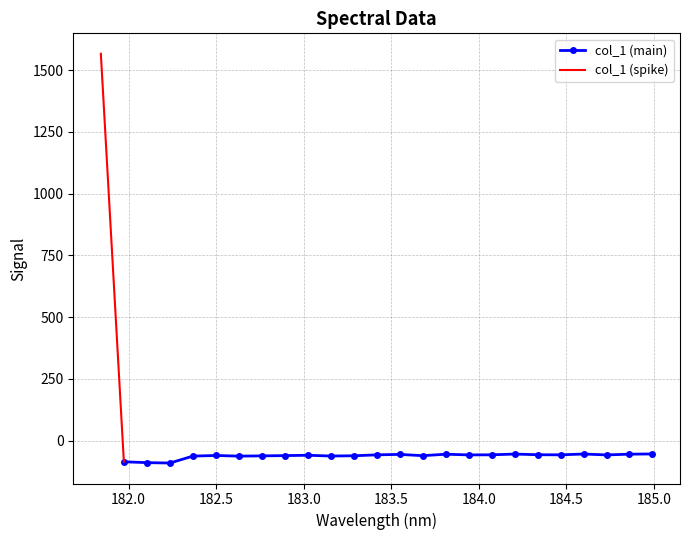

At which category does the chart reach its minimum across all series?

182.2359681898